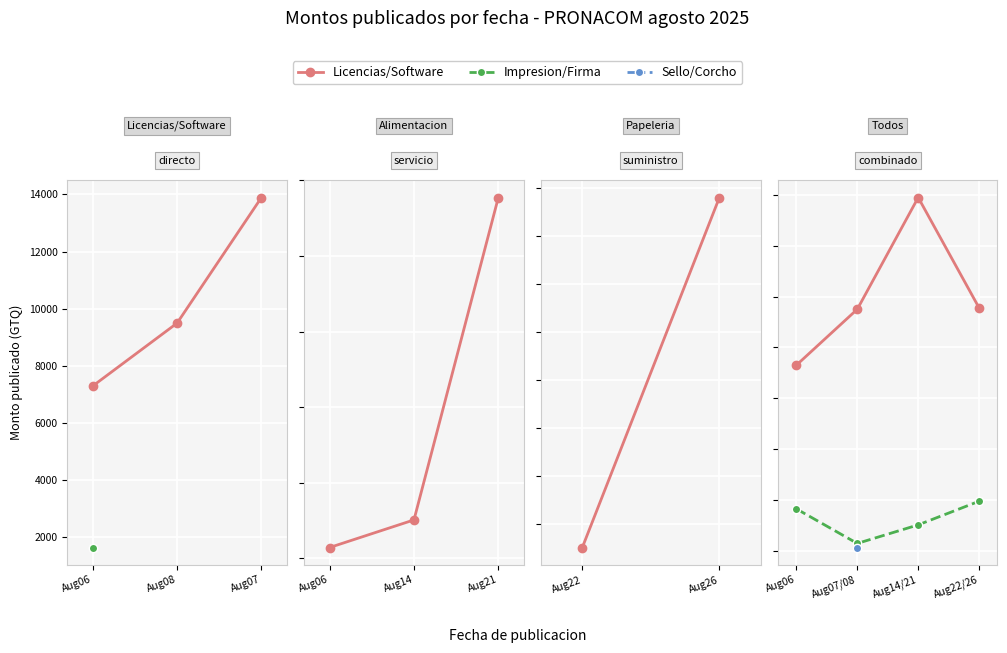

At which category is the sum across all series the highest?

Aug14/21